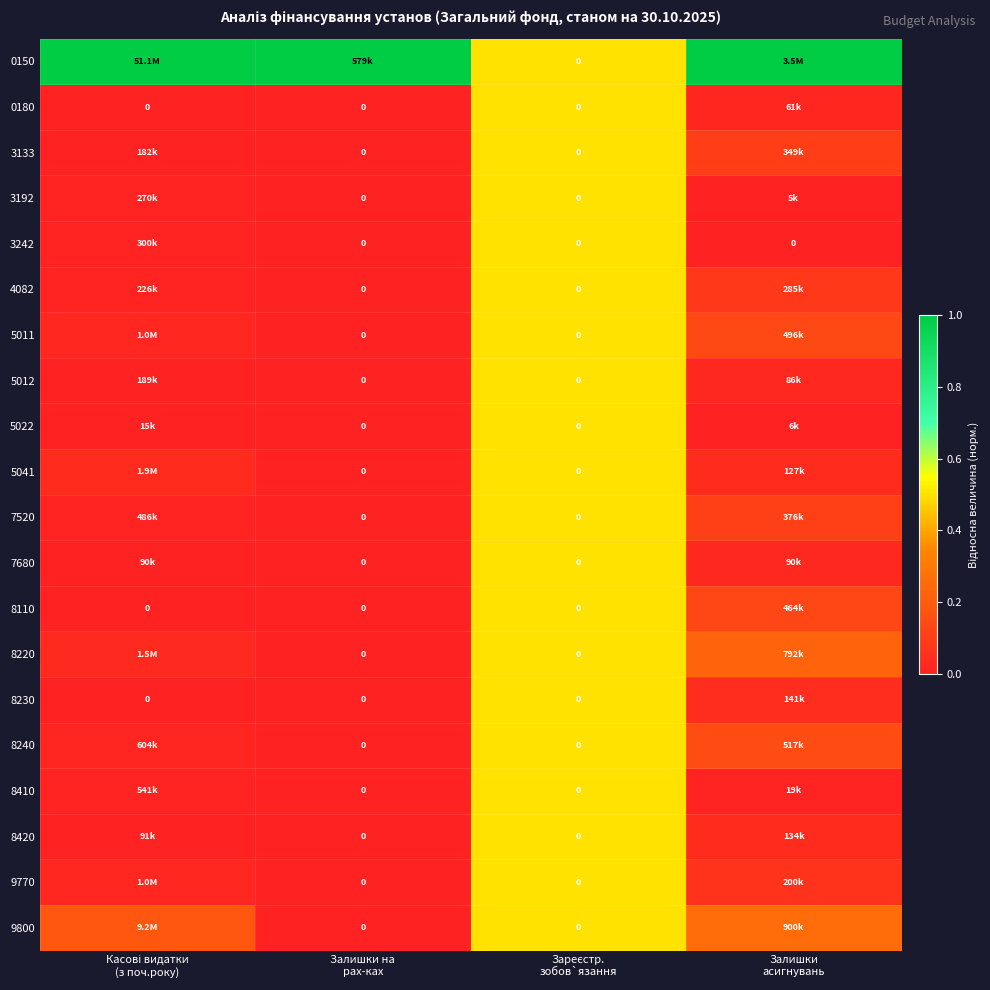

The value of 0150 at Залишки асигнувань is 0.6. True or false?

False